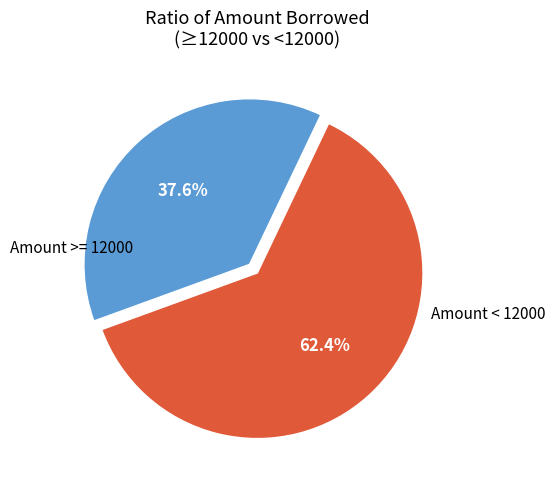

Is there a majority slice in this chart?

Yes